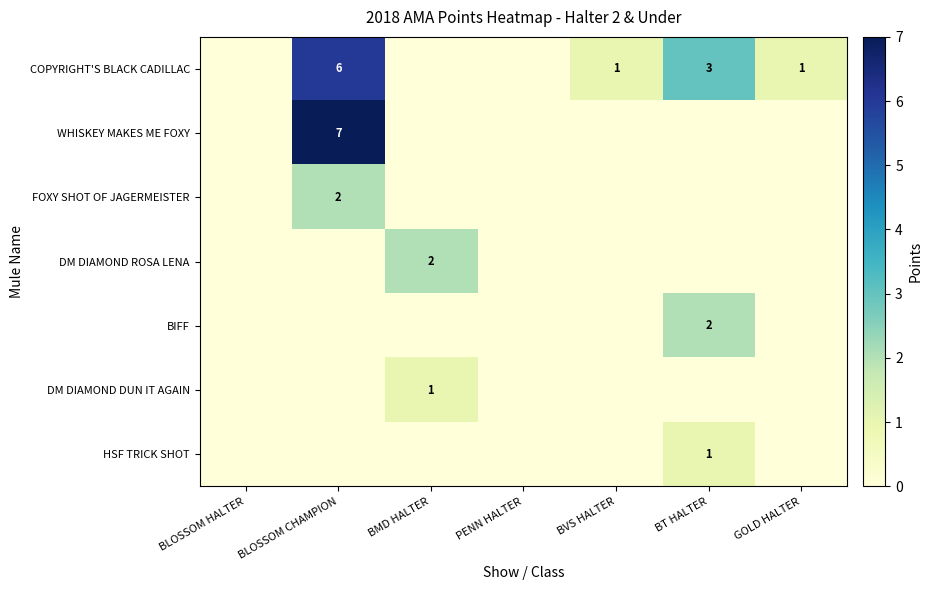

The HSF TRICK SHOT series shows 2 at BT HALTER. True or false?

False